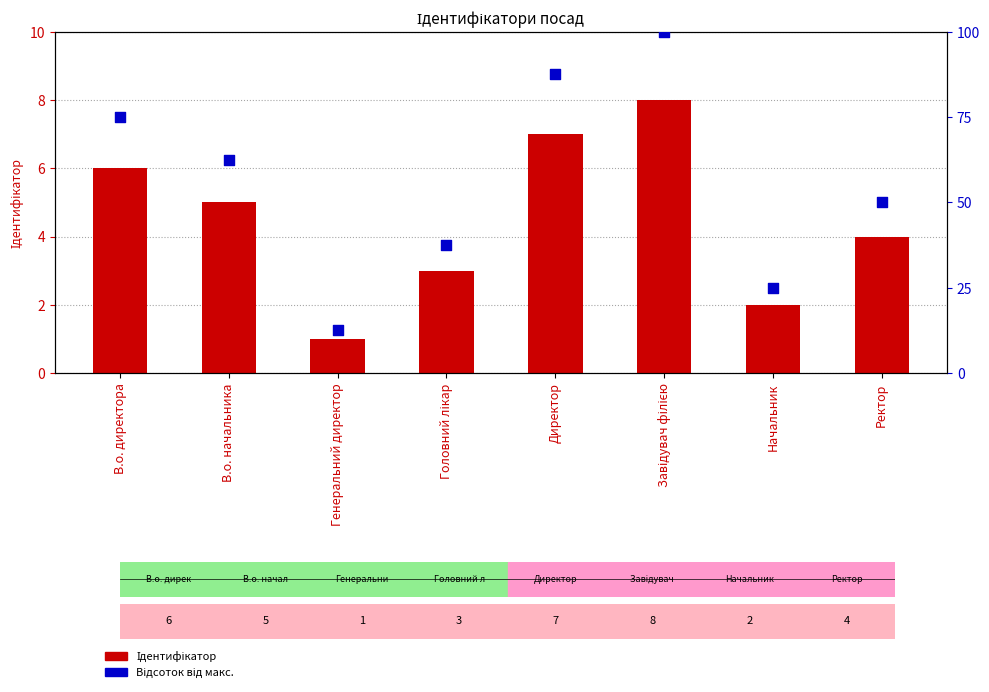

Which series contains the lowest Y value?

Ідентифікатор